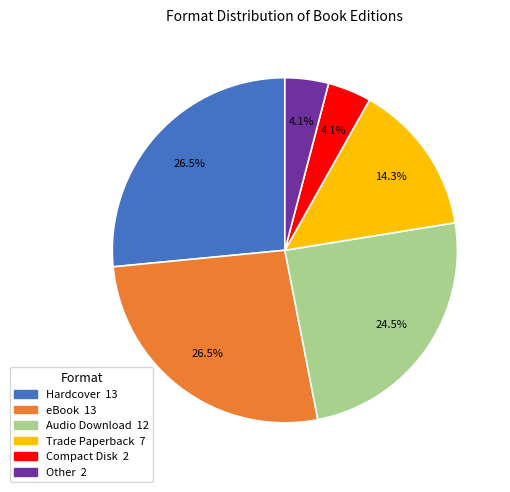

To the nearest percent, what is the difference between the largest and smallest slice percentages?

22%